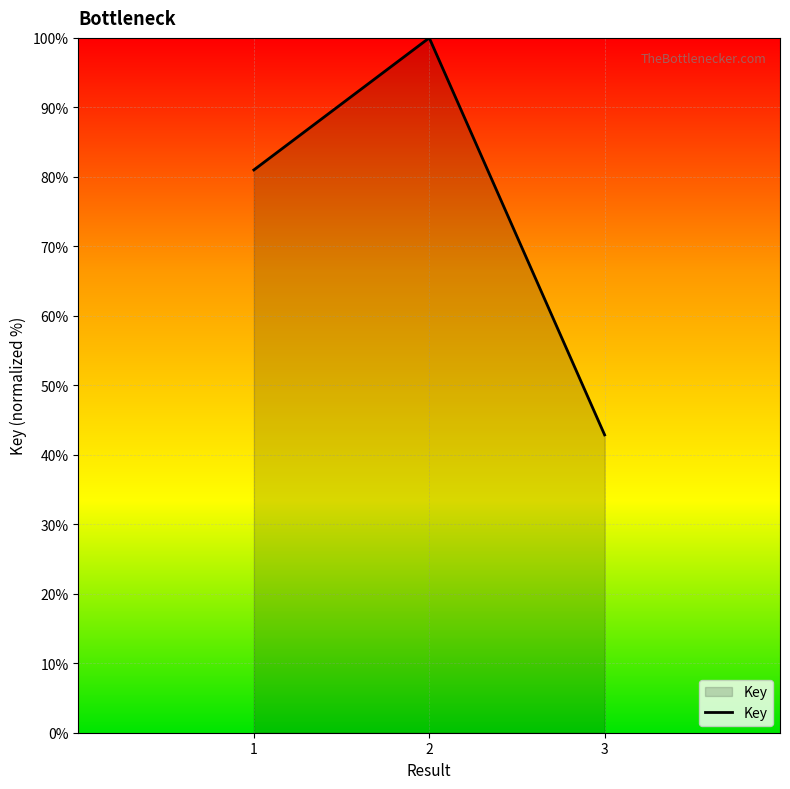

List the labels in order of value, smallest first.

3, 1, 2